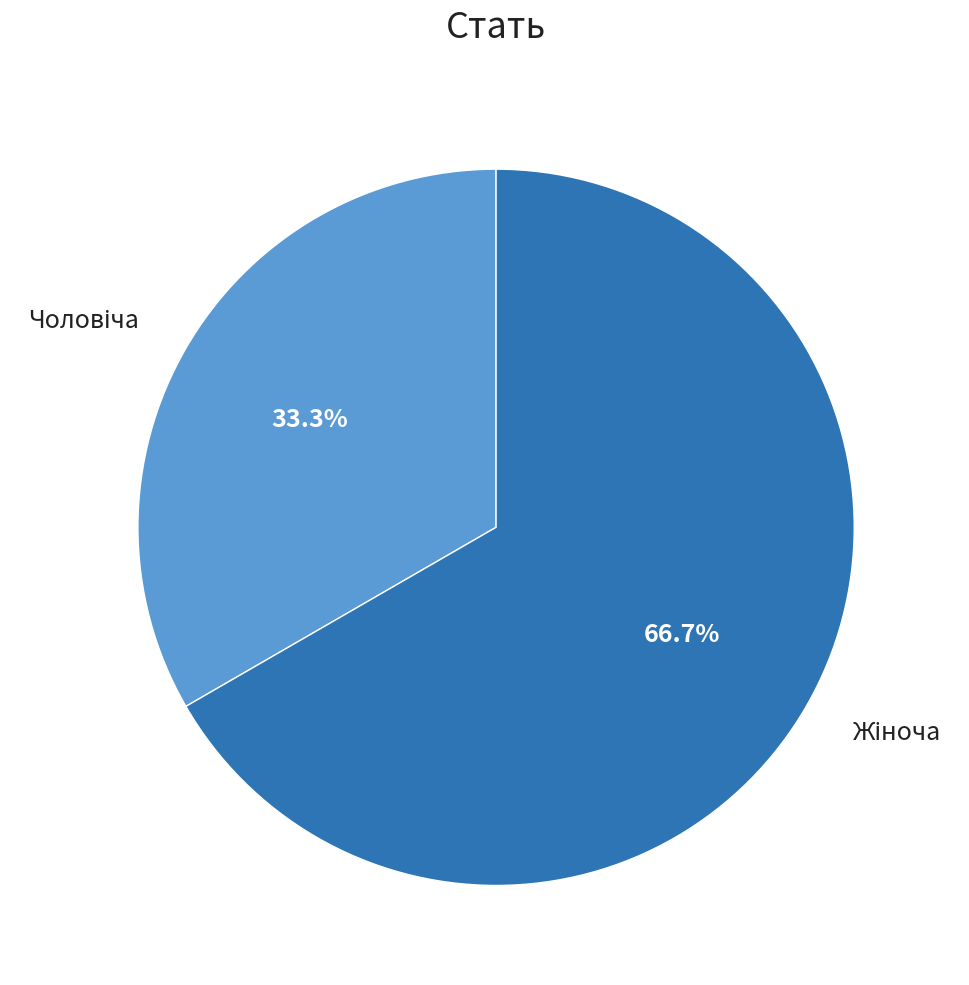

Is there any slice that represents more than half of the pie?

Yes